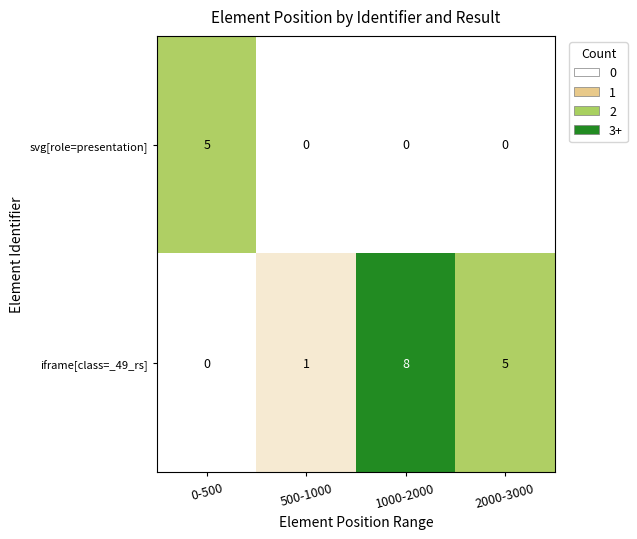

What is the difference between the maximum and minimum values in the svg[role=presentation] series?

5